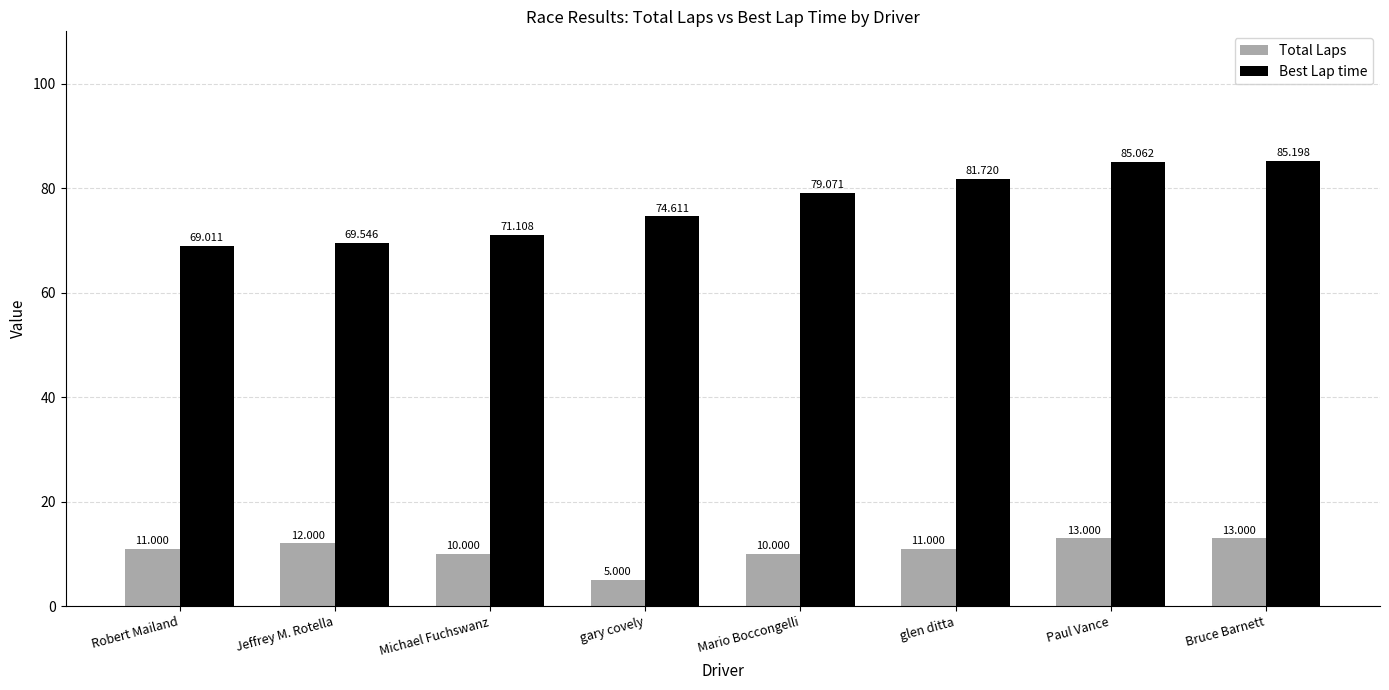

How many groups of bars are there?

8